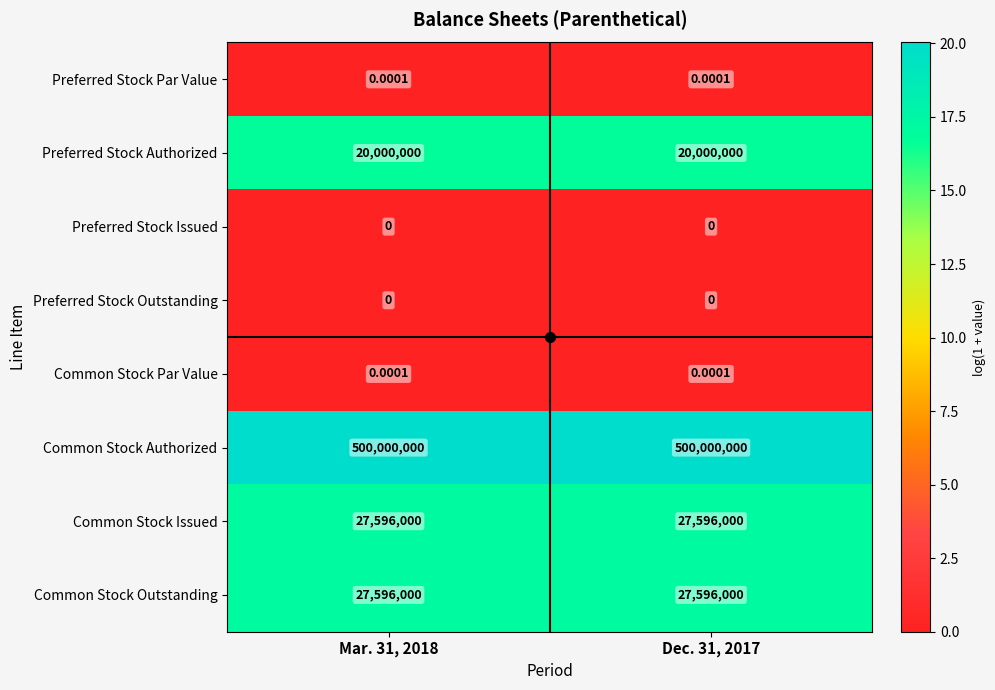

What is the difference between the highest and lowest values at Dec. 31, 2017?

500000000.0